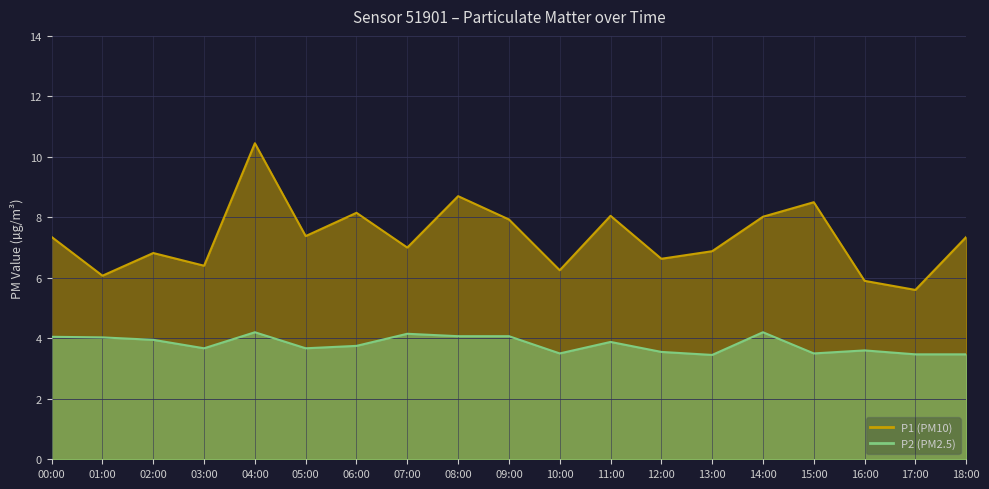

What is the minimum value for P1?

5.6